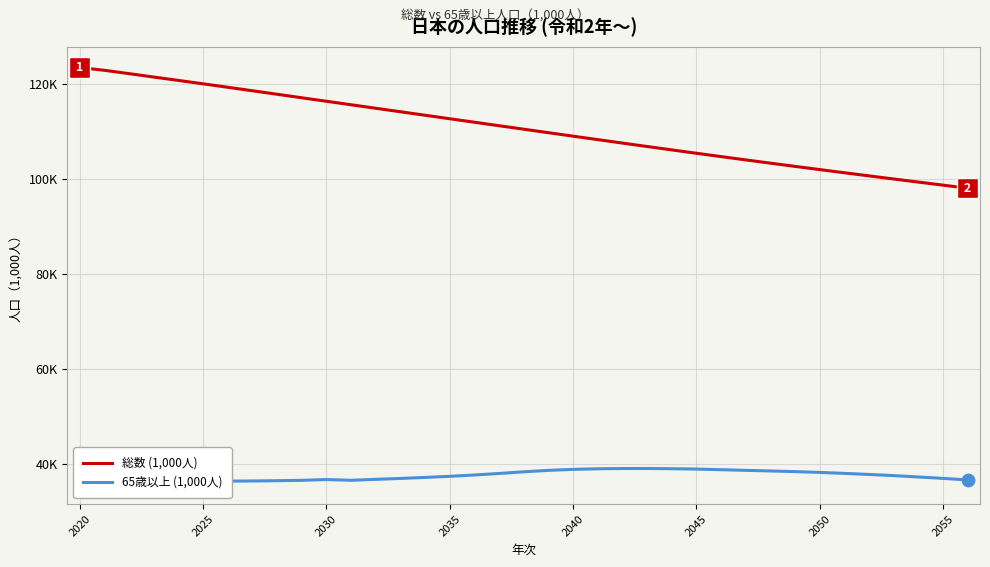

Which series has the largest total across all categories?

総数 (1,000人)